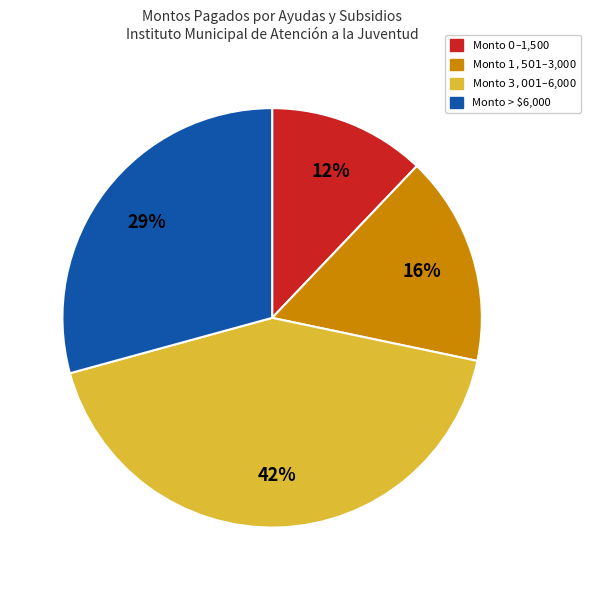

How many segments does this pie chart have?

4